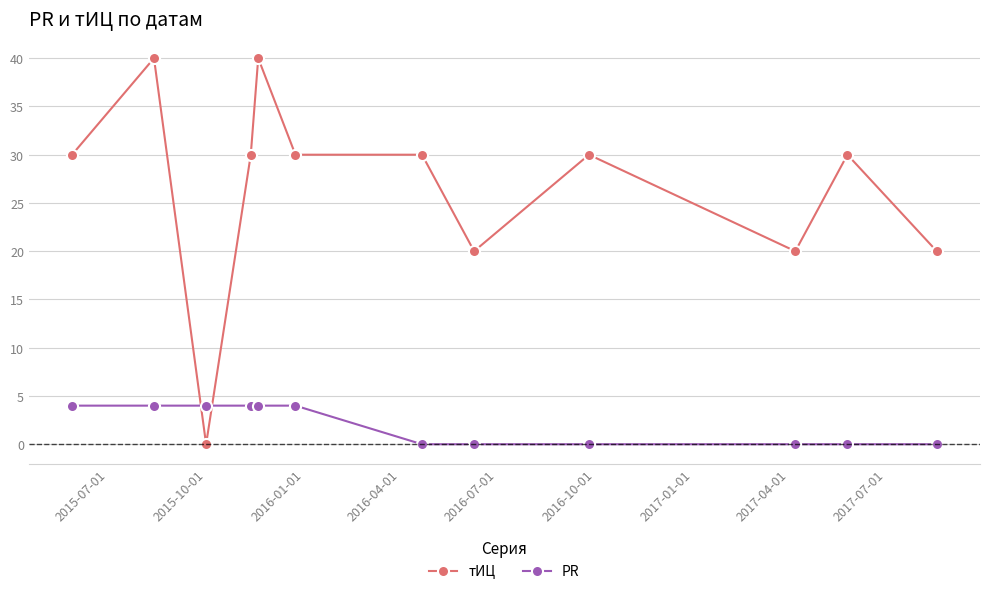

Which series has the largest range (max minus min)?

тИЦ